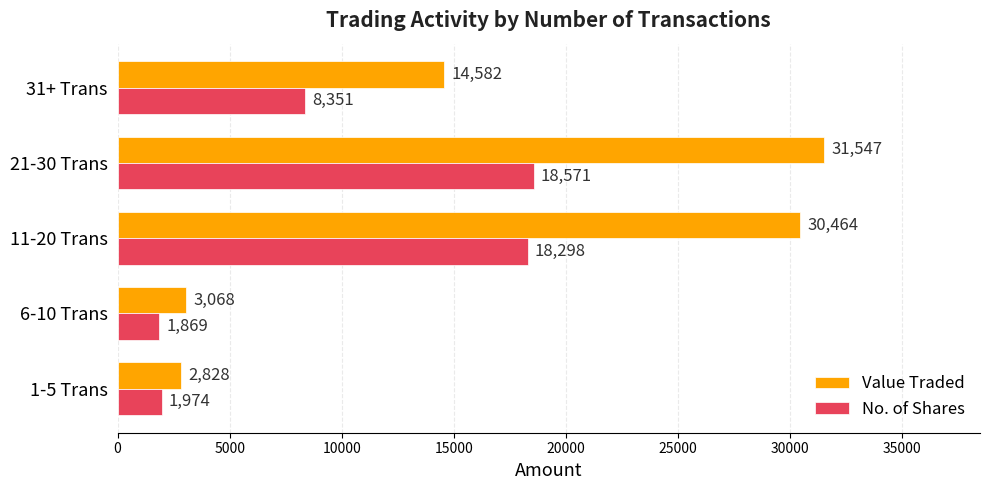

What is the sum of all No. of Shares values?

49063